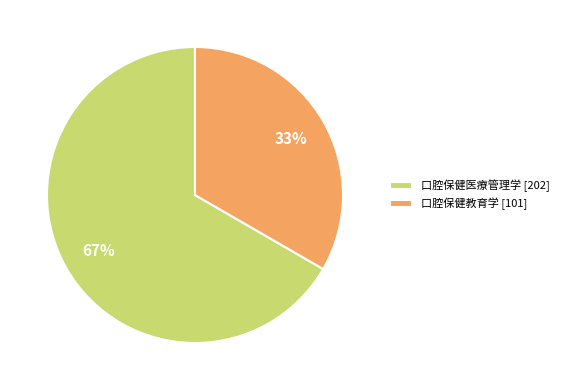

Count the number of slices in the pie.

2